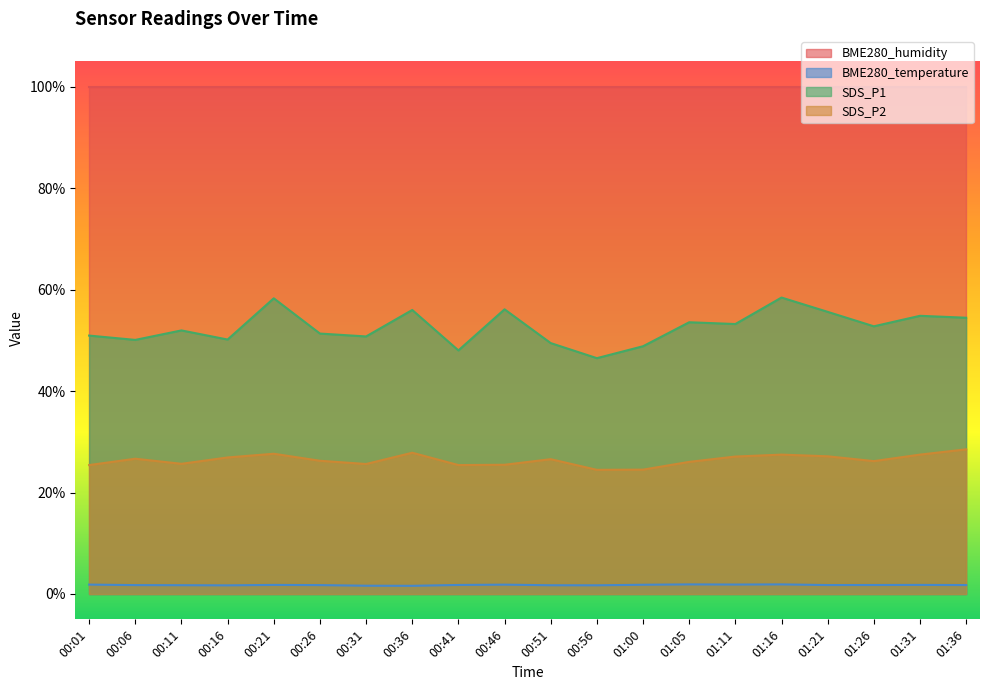

What is the total value across all series at 00:21?

187.7